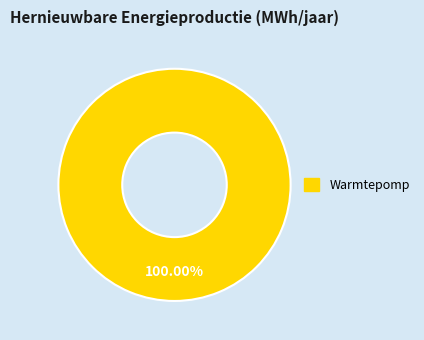

Does any single category account for the majority?

Yes